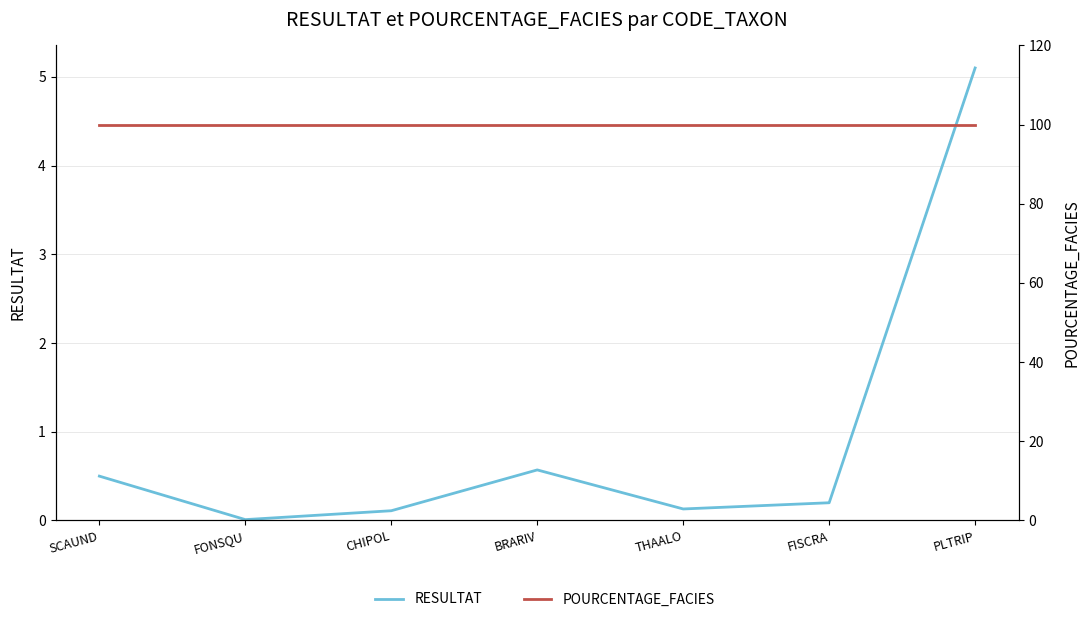

Reading left to right, list all the values displayed in this chart.

RESULTAT: SCAUND=0.5	FONSQU=0.0	CHIPOL=0.1	BRARIV=0.6	THAALO=0.1	FISCRA=0.2	PLTRIP=5.1
POURCENTAGE_FACIES: SCAUND=100.0	FONSQU=100.0	CHIPOL=100.0	BRARIV=100.0	THAALO=100.0	FISCRA=100.0	PLTRIP=100.0